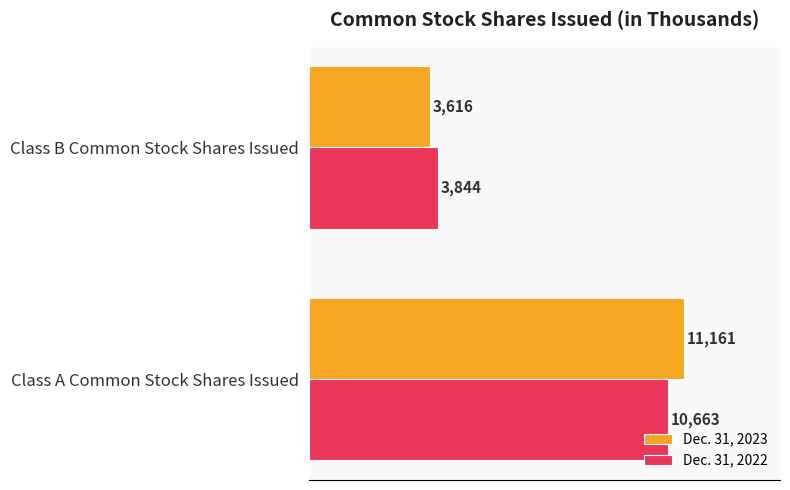

What is the minimum value shown in the chart?

3616